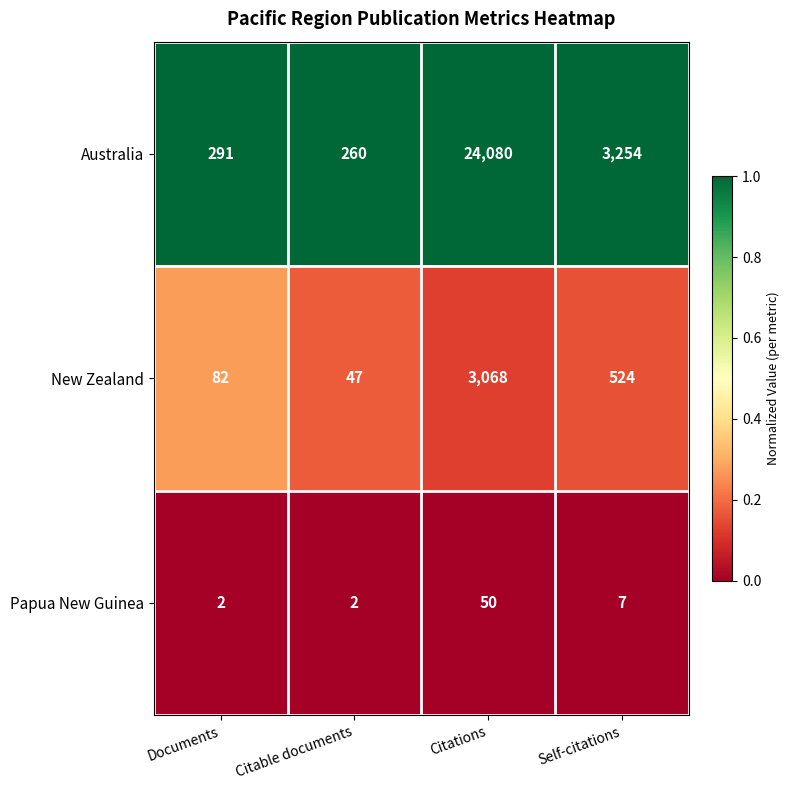

Which series has the largest total across all categories?

Australia